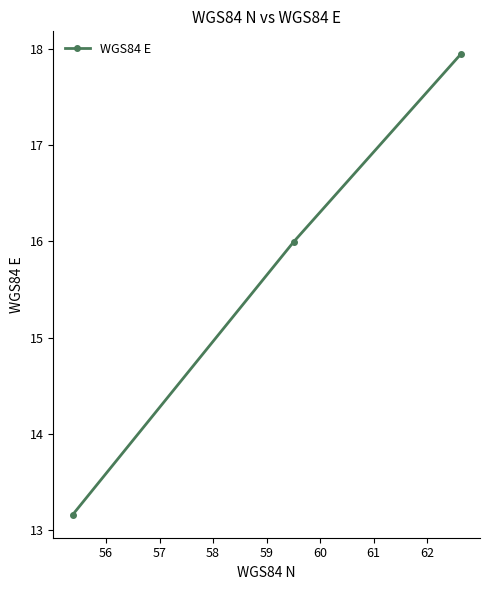

What is the average value?

15.7